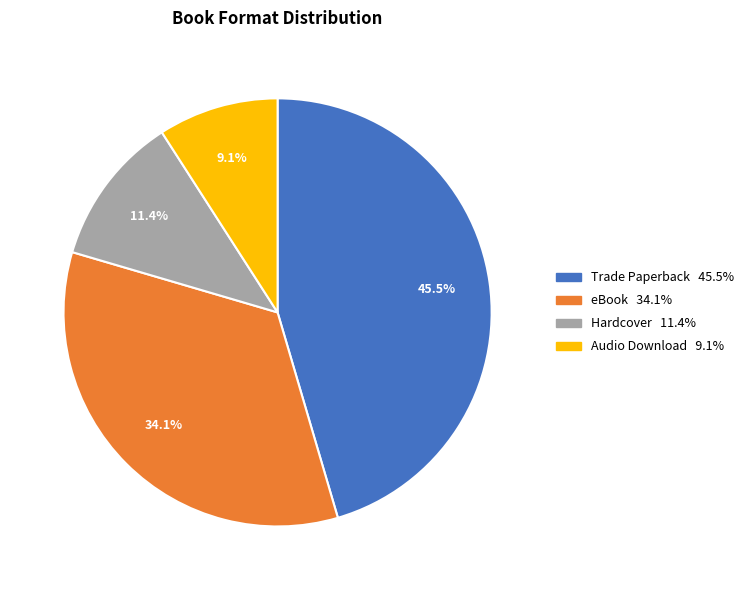

How many segments does this pie chart have?

4